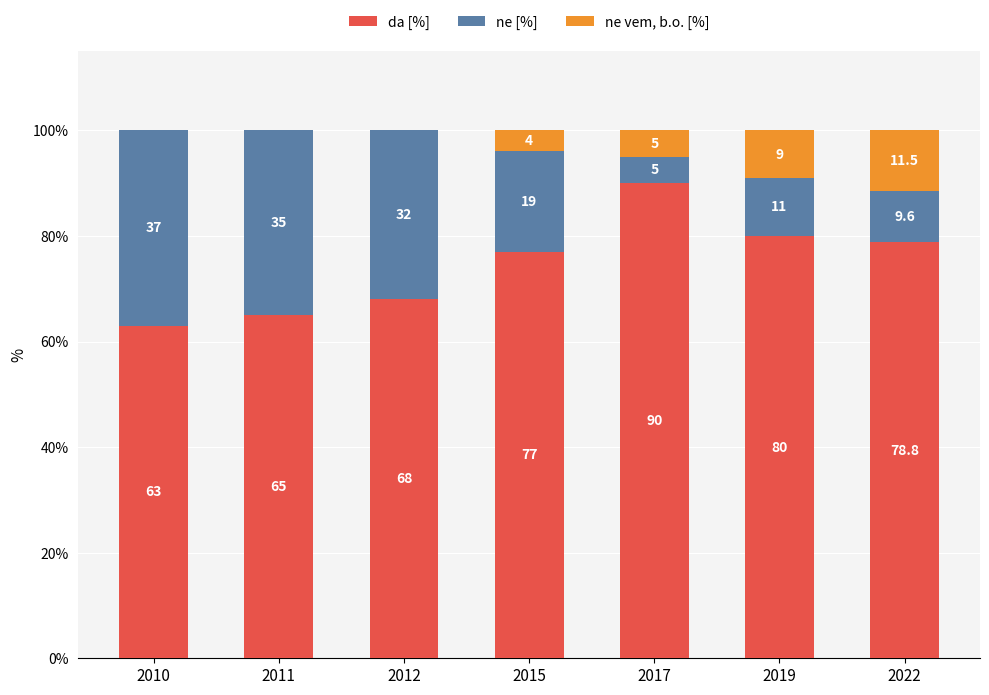

Reading left to right, what are the values for da [%]?

2010=63.0	2011=65.0	2012=68.0	2015=77.0	2017=90.0	2019=80.0	2022=78.8